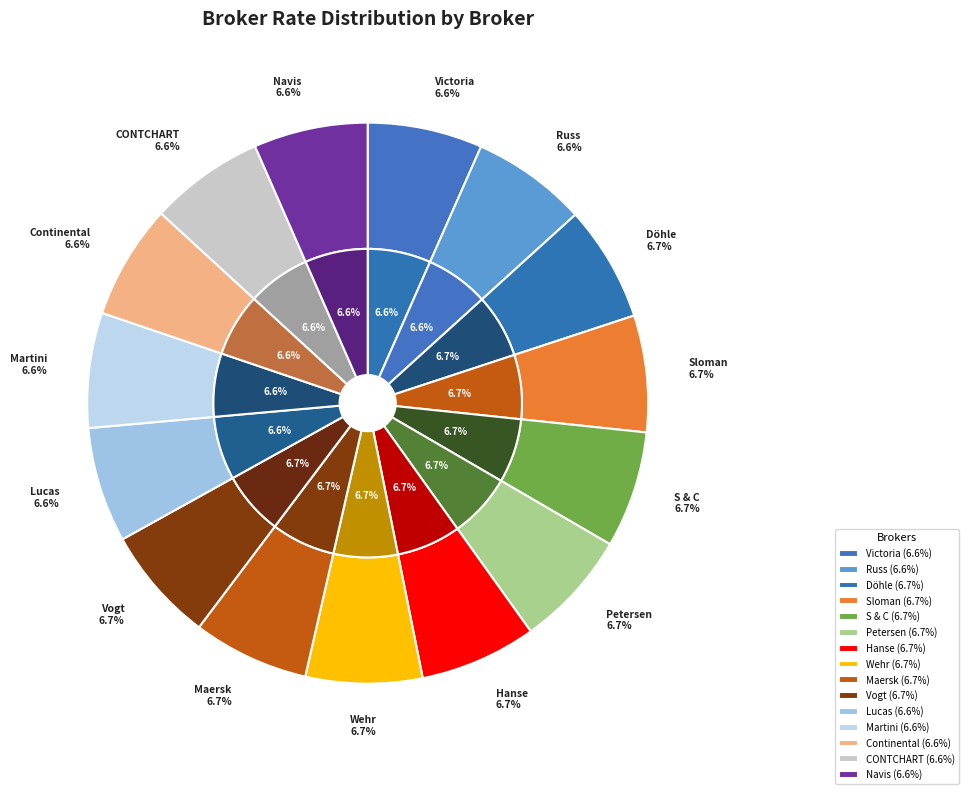

True or false: Victoria accounts for 16% of the total.

False